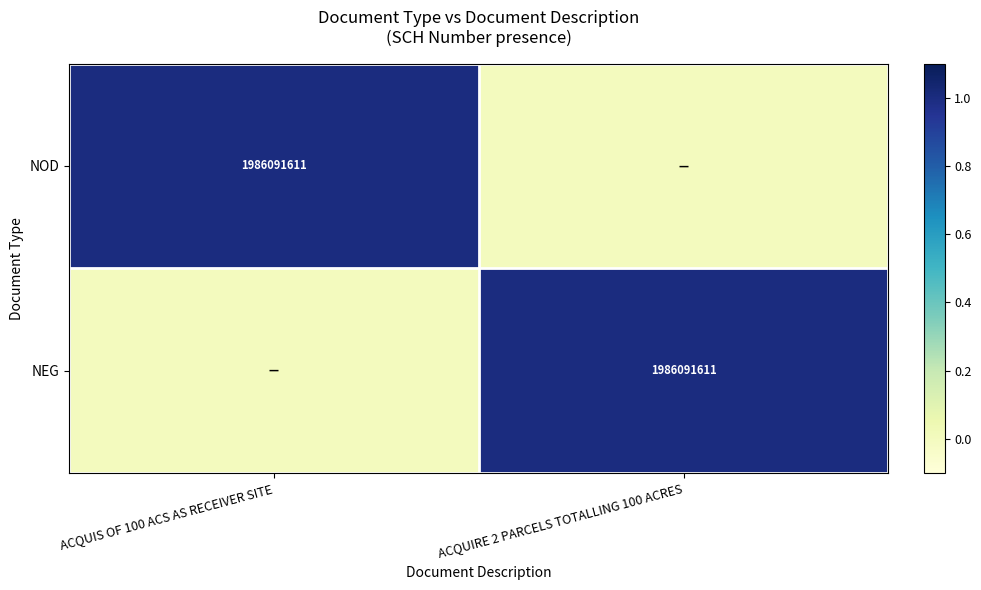

The value of NOD at ACQUIS OF 100 ACS AS RECEIVER SITE is 1986091611. True or false?

True